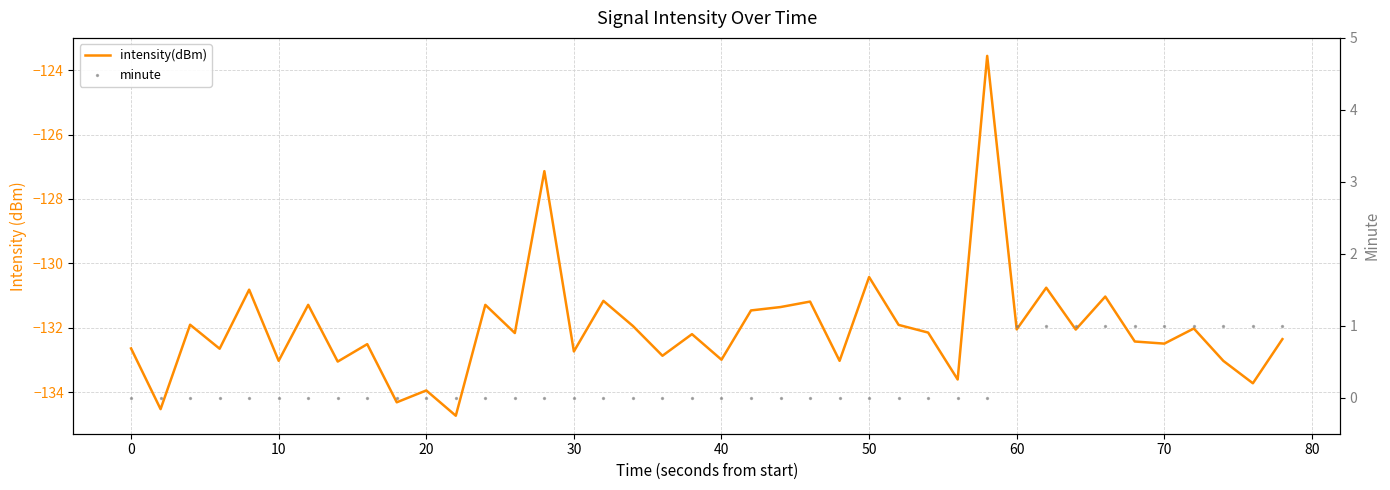

Which series has the largest total across all categories?

minute